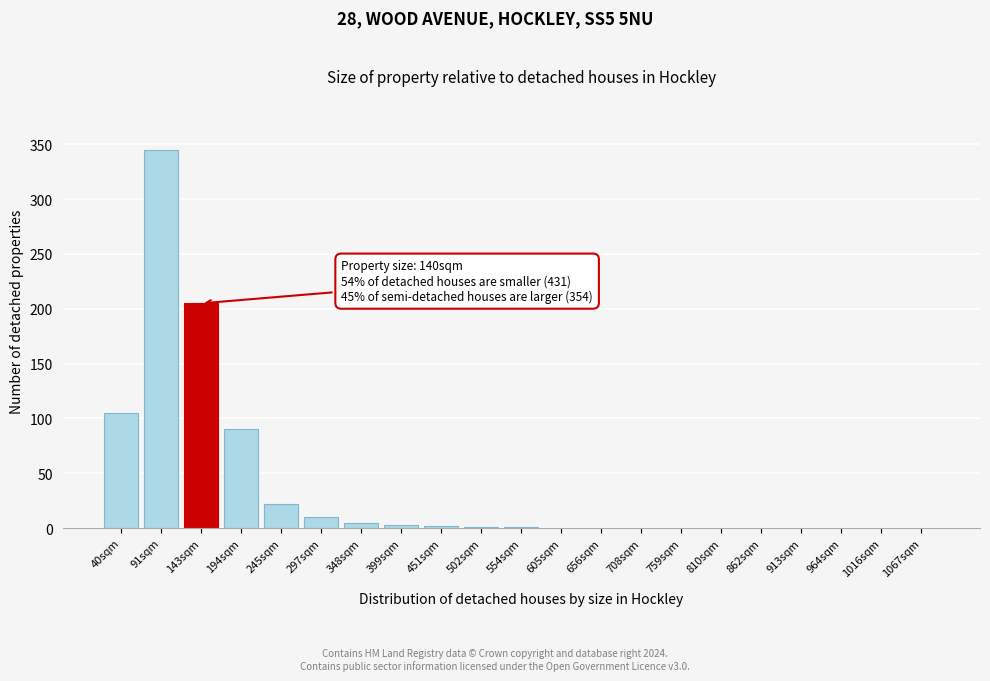

Which has a higher value, 91sqm or 1067sqm?

91sqm